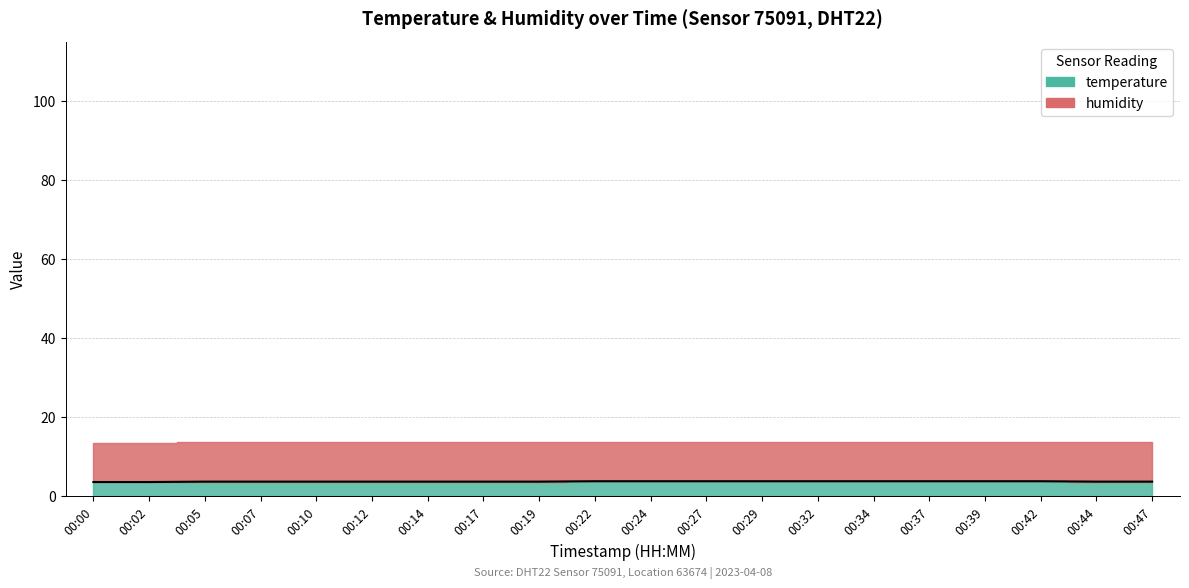

List the labels in order of value, largest first.

00:22, 00:24, 00:27, 00:29, 00:32, 00:34, 00:37, 00:39, 00:42, 00:05, 00:07, 00:10, 00:12, 00:14, 00:17, 00:19, 00:44, 00:47, 00:00, 00:02